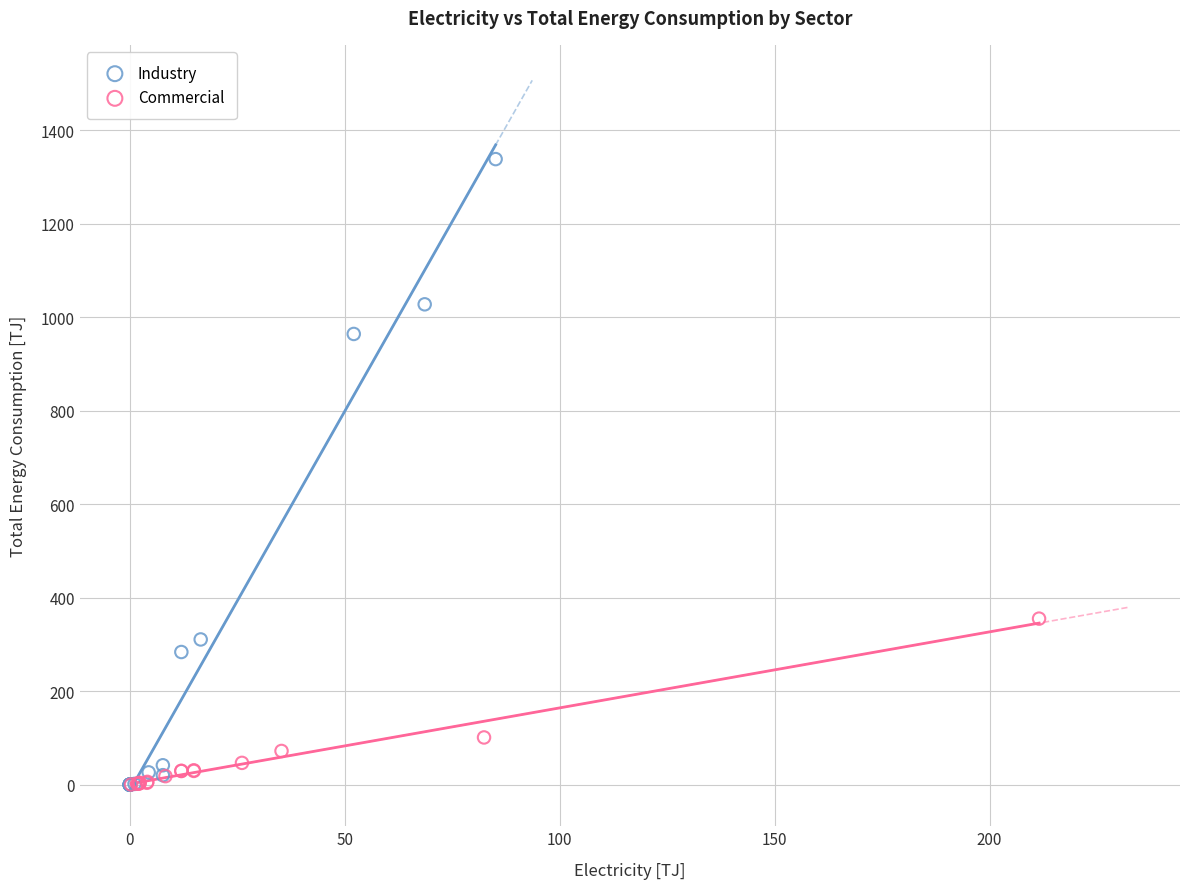

Which series contains the highest Y value?

Industry